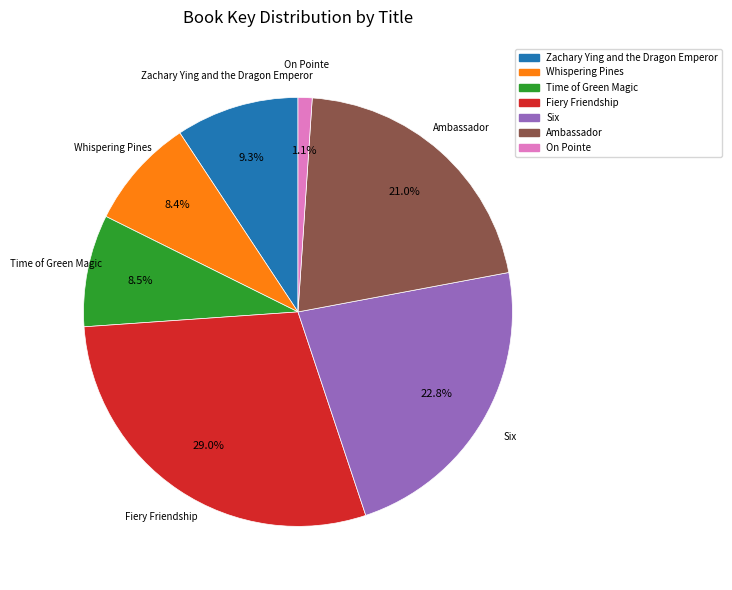

What percentage is the Fiery Friendship slice, to the nearest percent?

29%